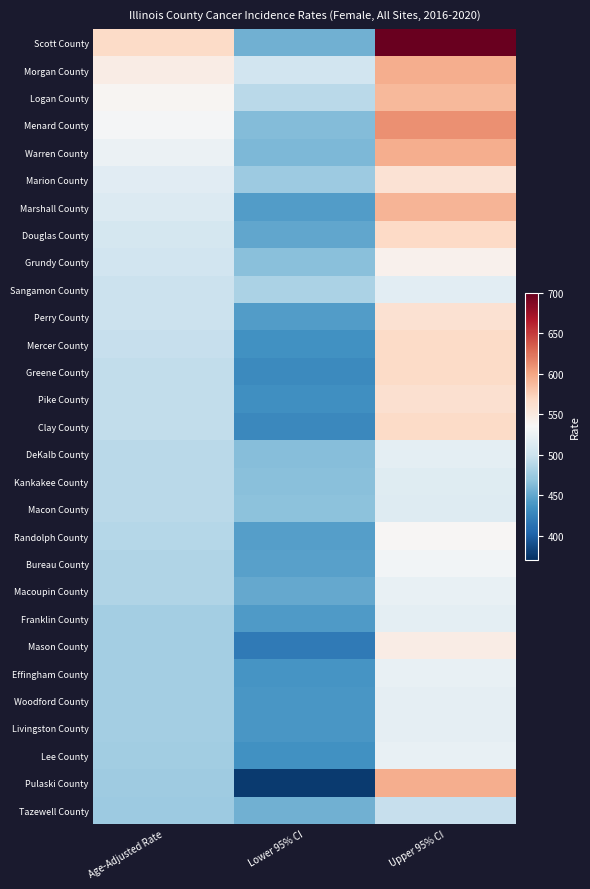

Rank the series by their maximum value, from lowest to highest.

Tazewell County, Macon County, Kankakee County, Sangamon County, DeKalb County, Franklin County, Woodford County, Livingston County, Macoupin County, Lee County, Effingham County, Bureau County, Randolph County, Grundy County, Mason County, Marion County, Perry County, Pike County, Mercer County, Clay County, Greene County, Douglas County, Logan County, Marshall County, Morgan County, Warren County, Pulaski County, Menard County, Scott County